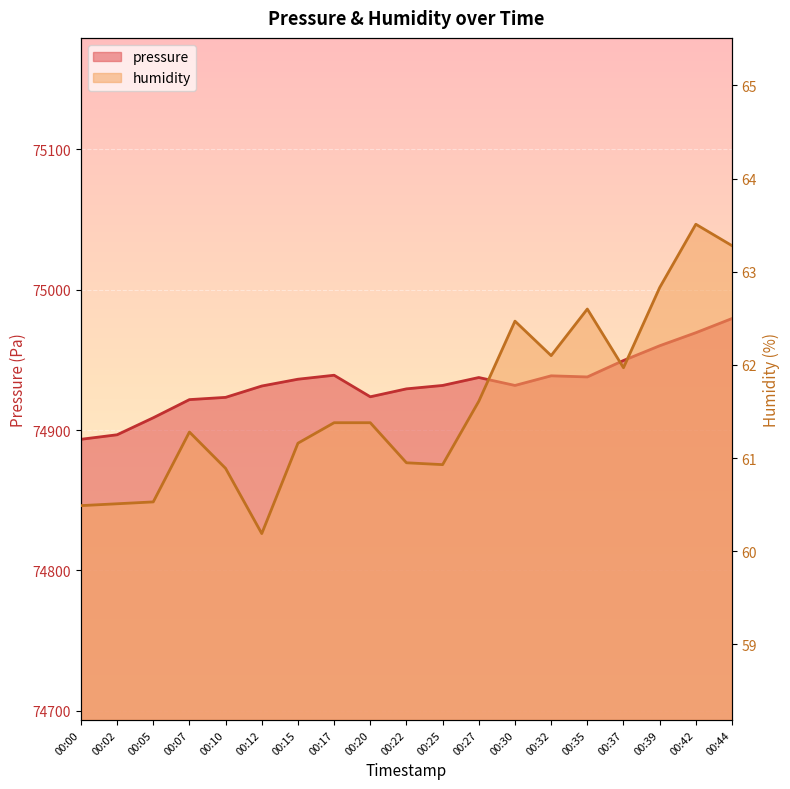

Rank the series by their average value, from lowest to highest.

humidity, pressure